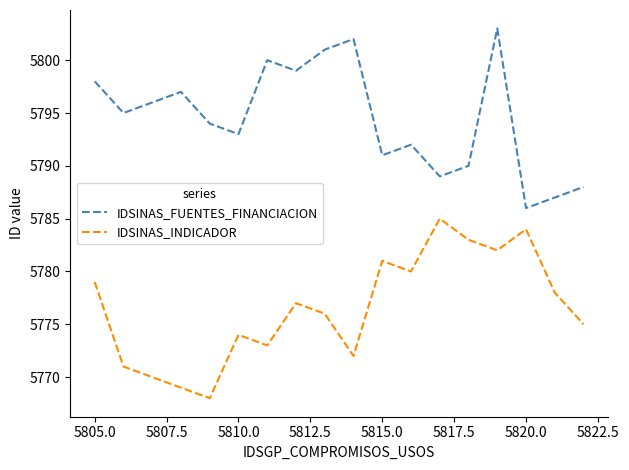

True or false: IDSINAS_INDICADOR and IDSINAS_FUENTES_FINANCIACION cross at least once.

False